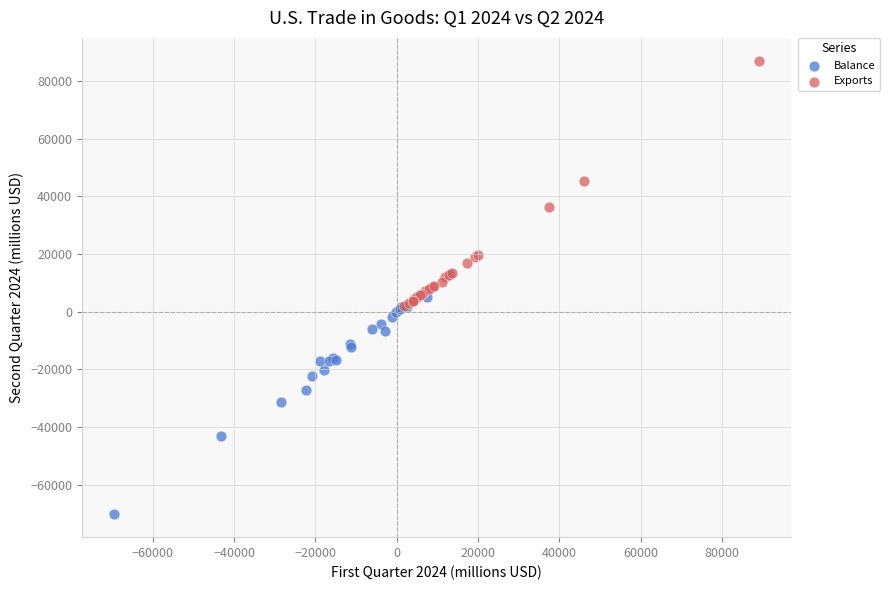

Which series reaches the minimum Y coordinate?

Balance